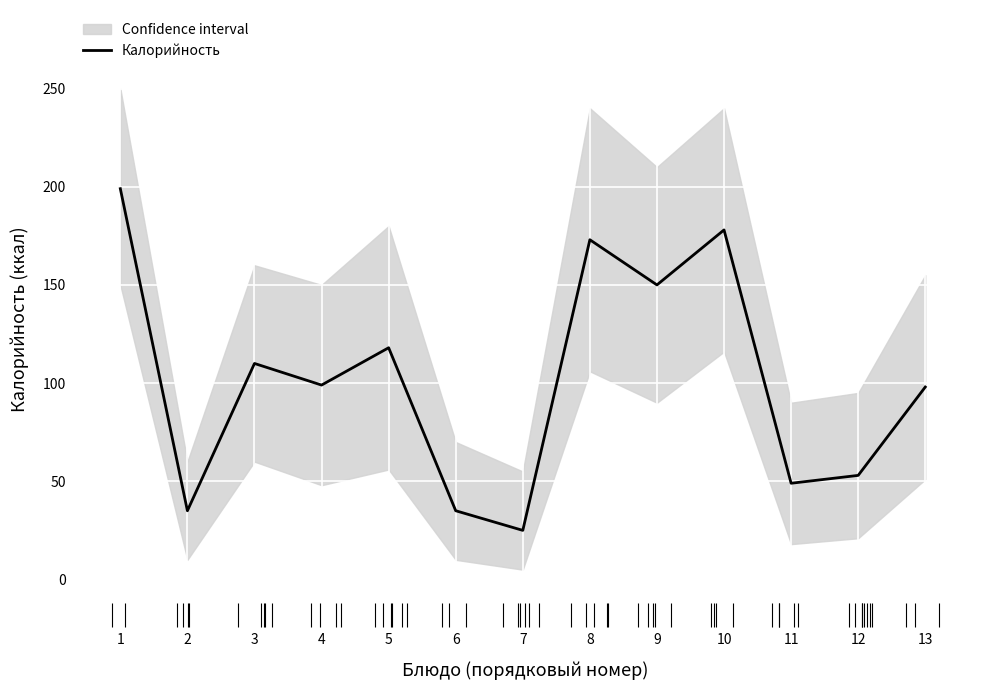

Read the value at 12.

53